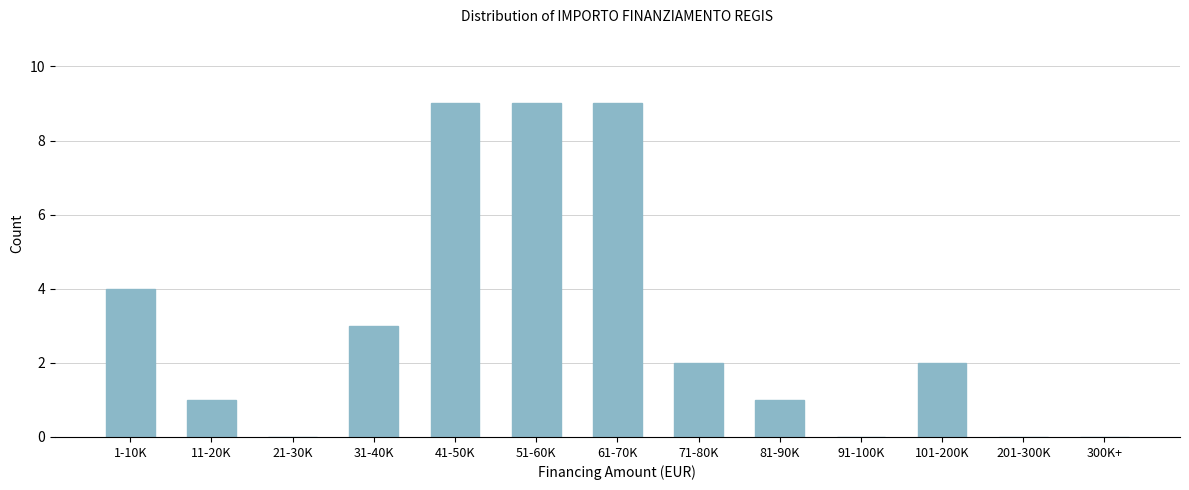

Reading right to left, transcribe all the data shown in this chart.

300K+=0	201-300K=0	101-200K=2	91-100K=0	81-90K=1	71-80K=2	61-70K=9	51-60K=9	41-50K=9	31-40K=3	21-30K=0	11-20K=1	1-10K=4